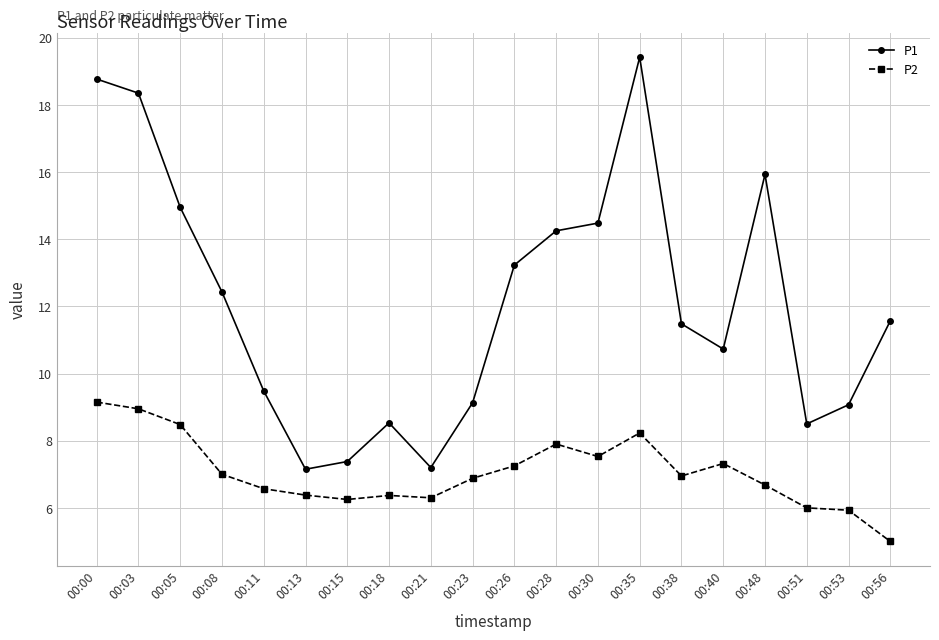

What is the average value of the P2 series?

7.1